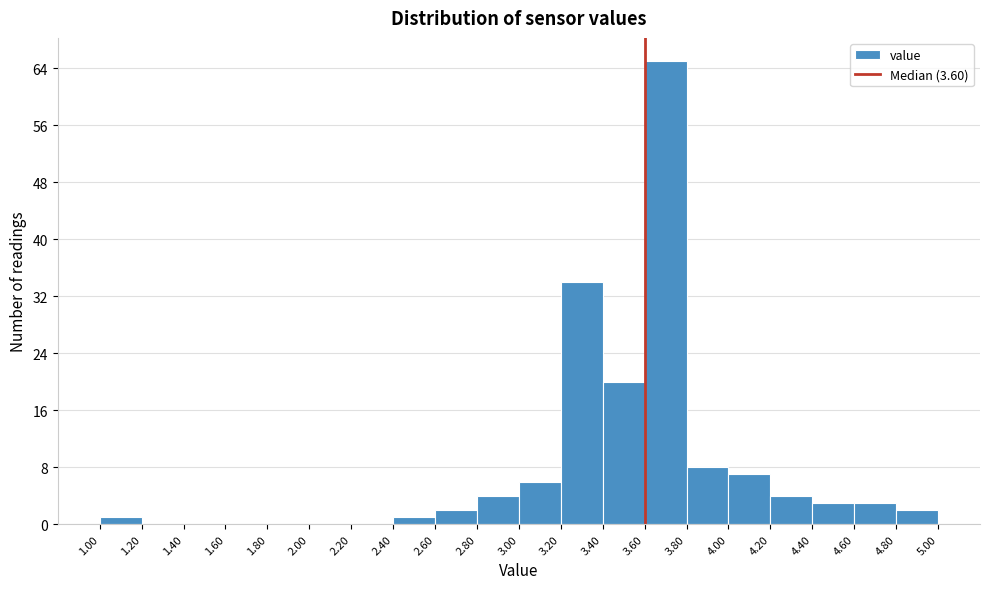

Reading left to right, list every bar in this chart as the range it spans on the x-axis followed by its height. The values are not printed on the chart, so give them approximately, as read against the axis.

1.00 to 1.20: 1
1.20 to 1.40: 0
1.40 to 1.60: 0
1.60 to 1.80: 0
1.80 to 2.00: 0
2.00 to 2.20: 0
2.20 to 2.40: 0
2.40 to 2.60: 1
2.60 to 2.80: 2
2.80 to 3.00: 4
3.00 to 3.20: 6
3.20 to 3.40: 34
3.40 to 3.60: 20
3.60 to 3.80: 65
3.80 to 4.00: 8
4.00 to 4.20: 7
4.20 to 4.40: 4
4.40 to 4.60: 3
4.60 to 4.80: 3
4.80 to 5.00: 2